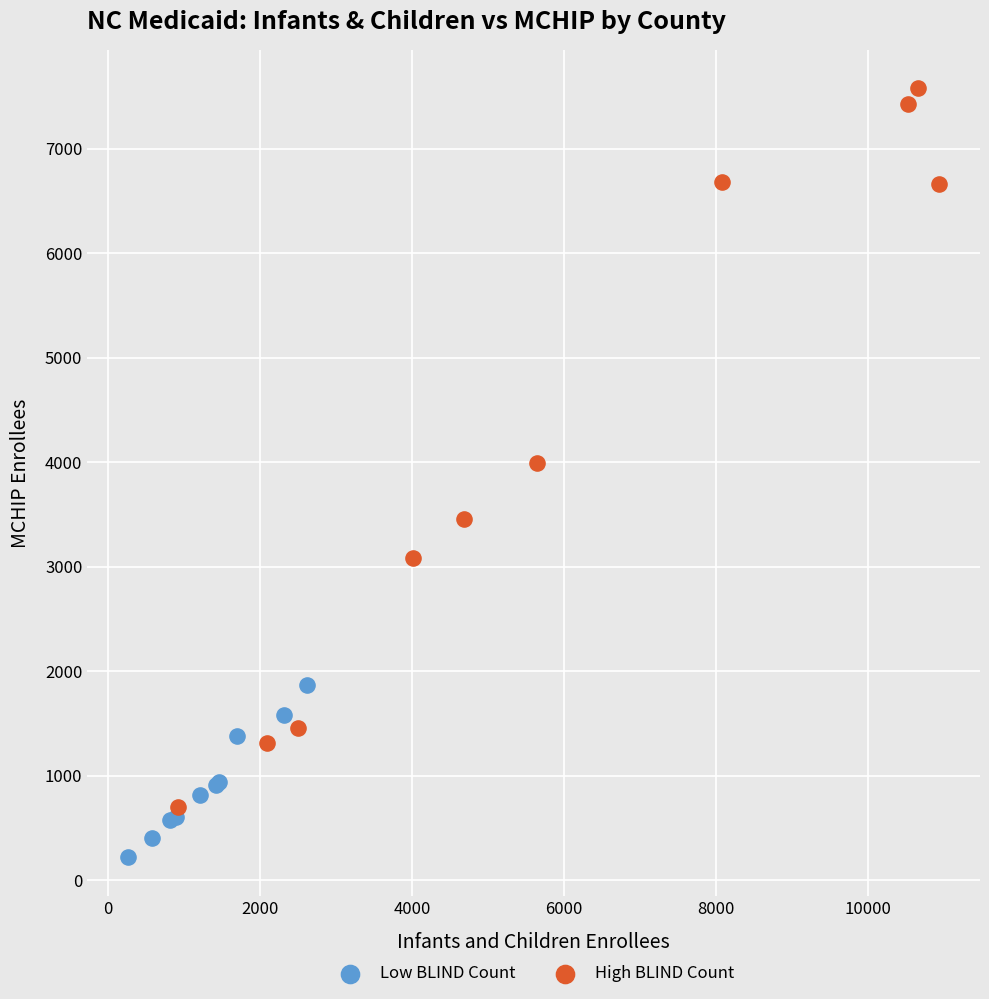

Which series reaches the minimum Y coordinate?

Low BLIND Count